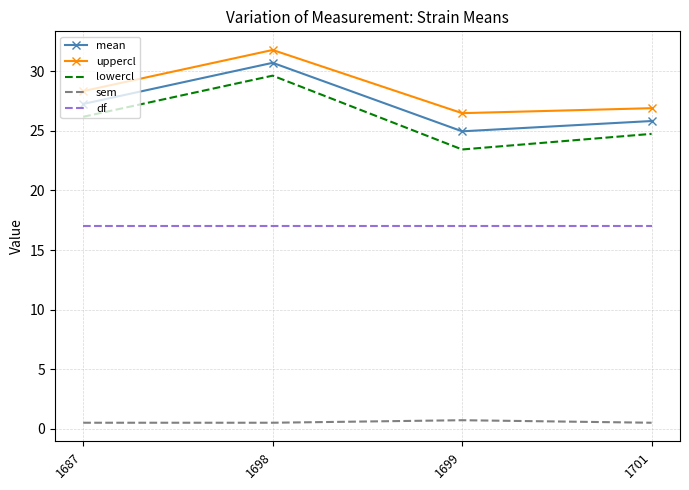

Which label corresponds to the largest value in the chart?

1698